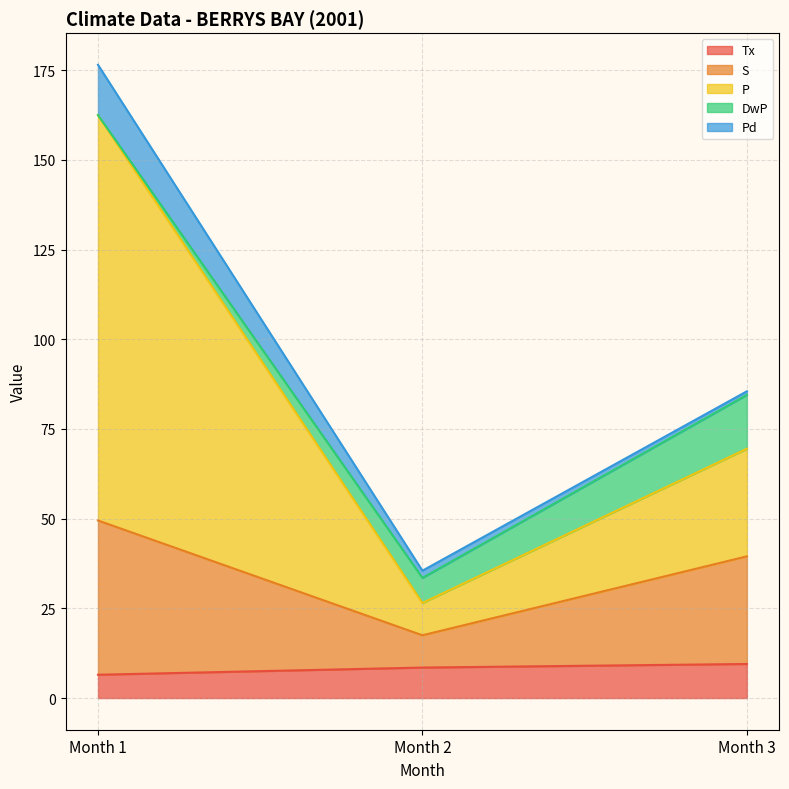

True or false: S has a value of 3.5 at Month 2.

False